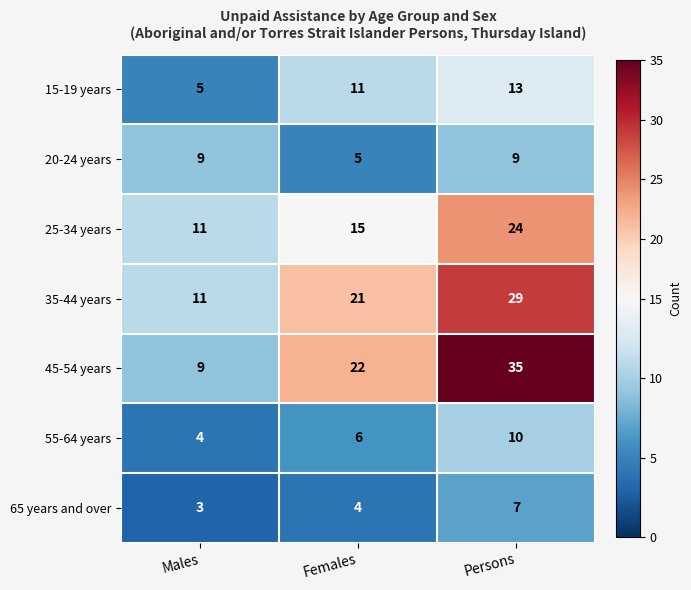

Which series has the largest total across all categories?

45-54 years